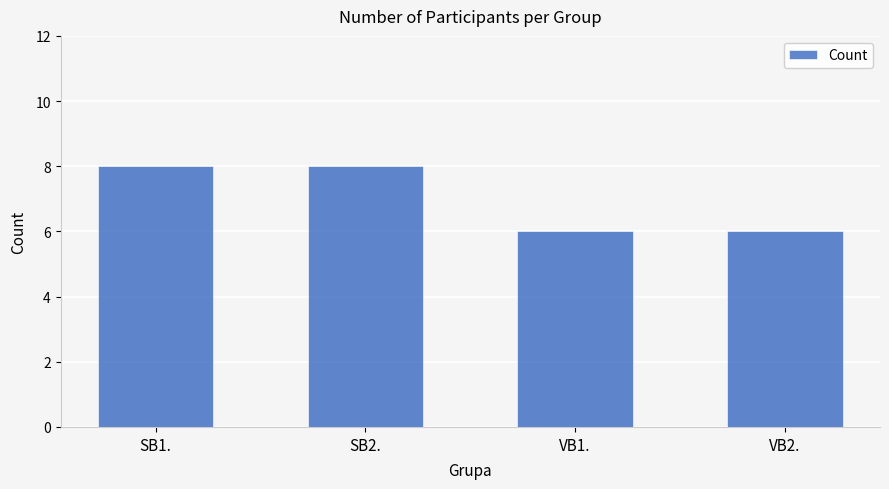

Reading left to right, what are all the values shown in this chart?

SB1.=8	SB2.=8	VB1.=6	VB2.=6